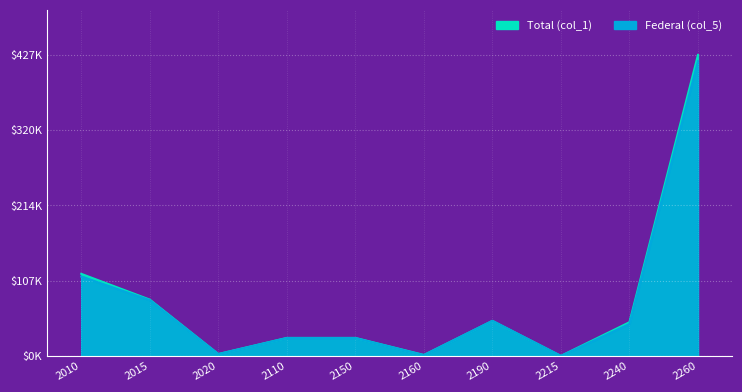

What is the sum of all Federal (col_5) values?

760924